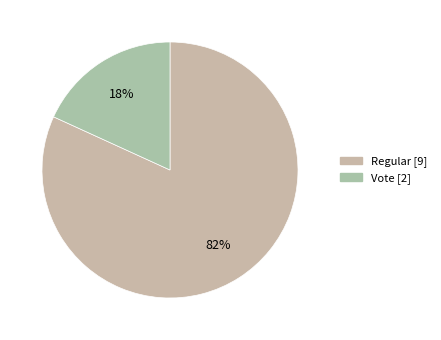

To the nearest percent, what percentage of the pie is Vote?

18%